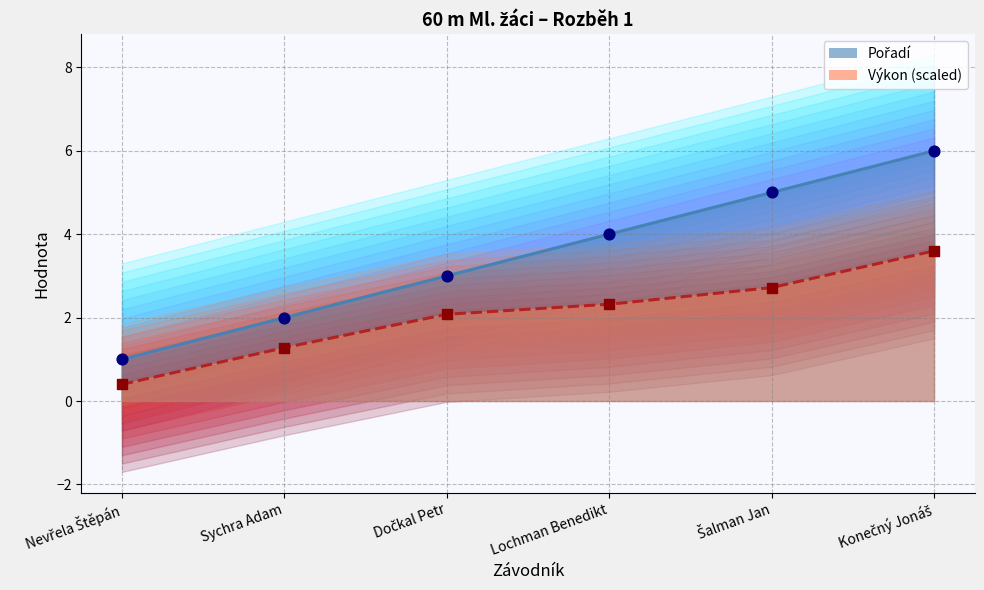

Which series has the largest total across all categories?

Pořadí